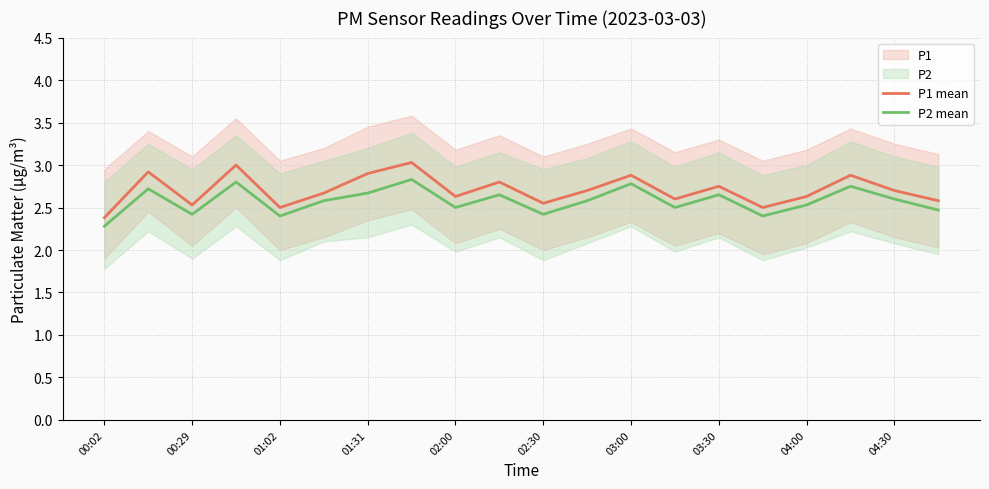

Is it true that P1 mean equals 0.9 at 01:02?

False